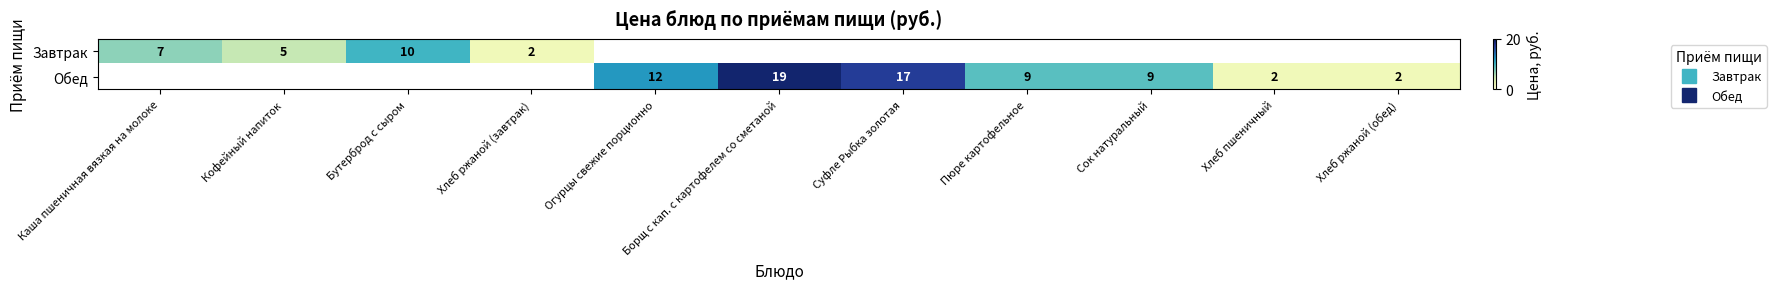

True or false: Завтрак has a value of 2.6 at Хлеб ржаной (завтрак).

False